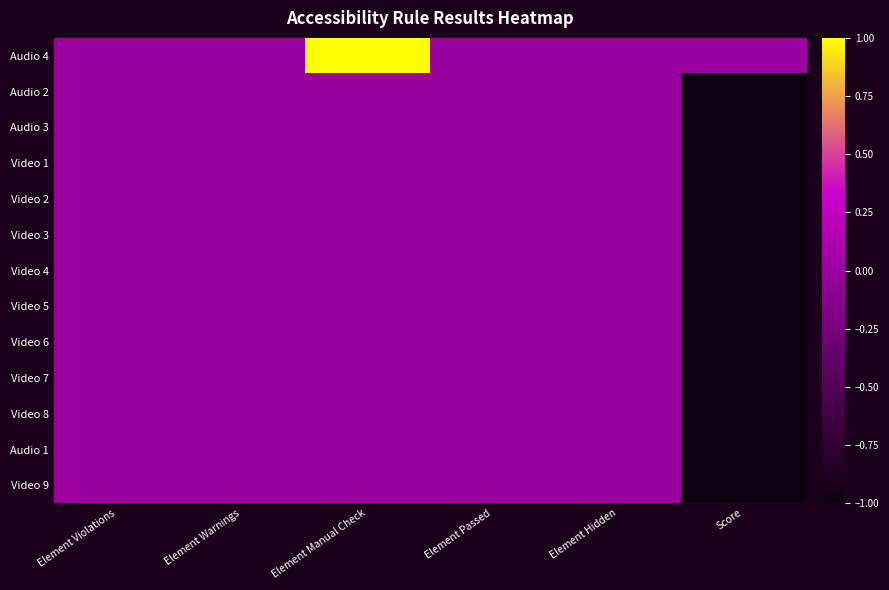

The chart shows a value of 1 at Element Passed. True or false?

False